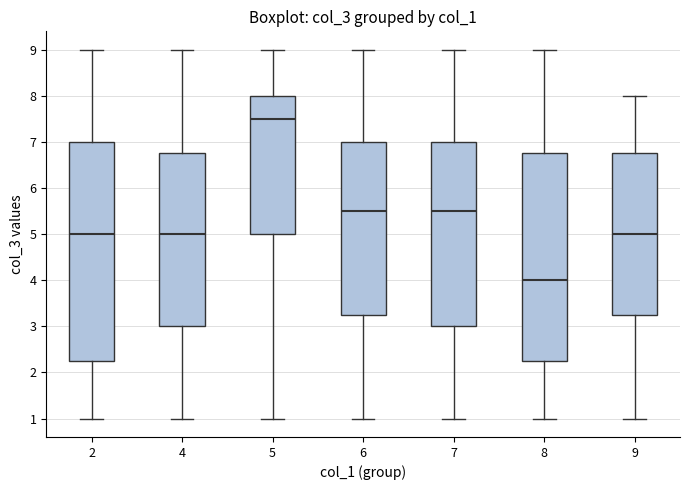

Comparing the boxes themselves (not the whiskers), which one is the tallest?

2